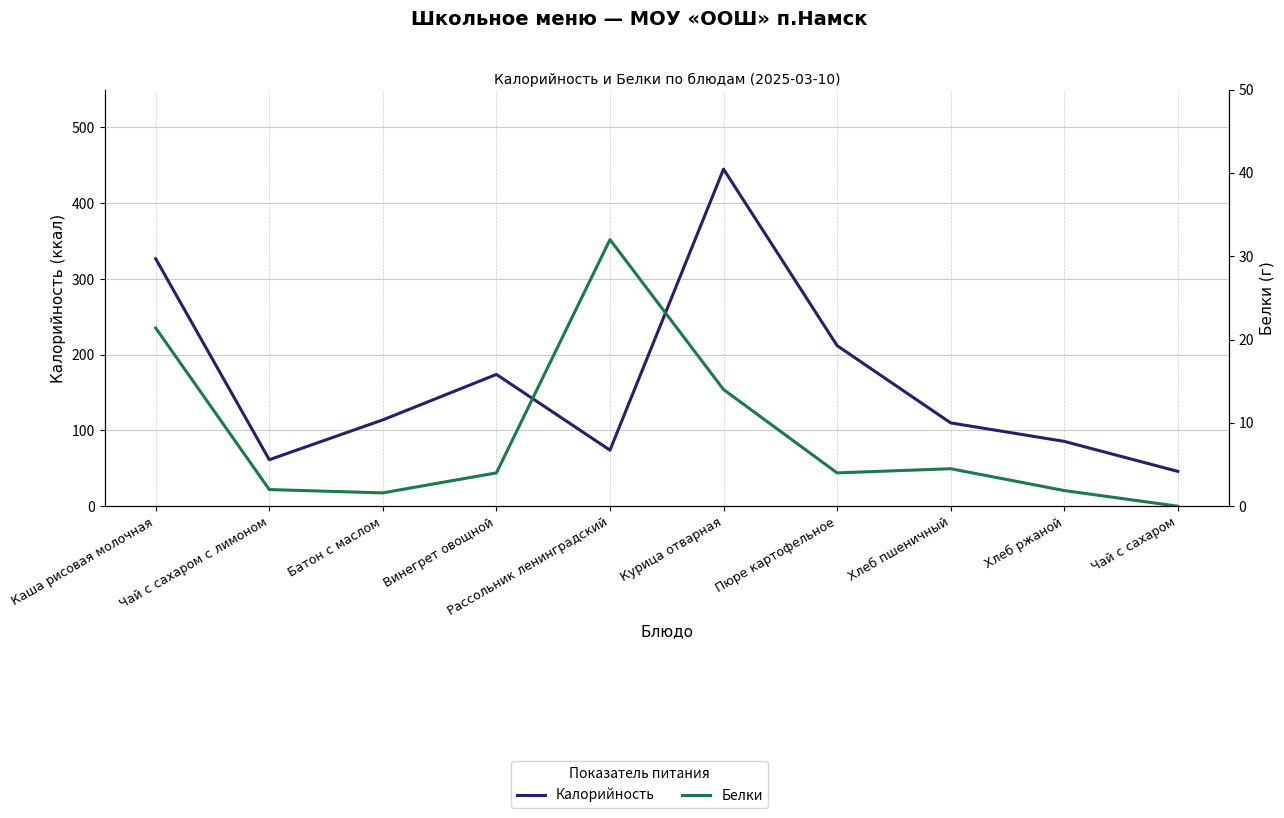

Which series has the largest range (max minus min)?

Калорийность